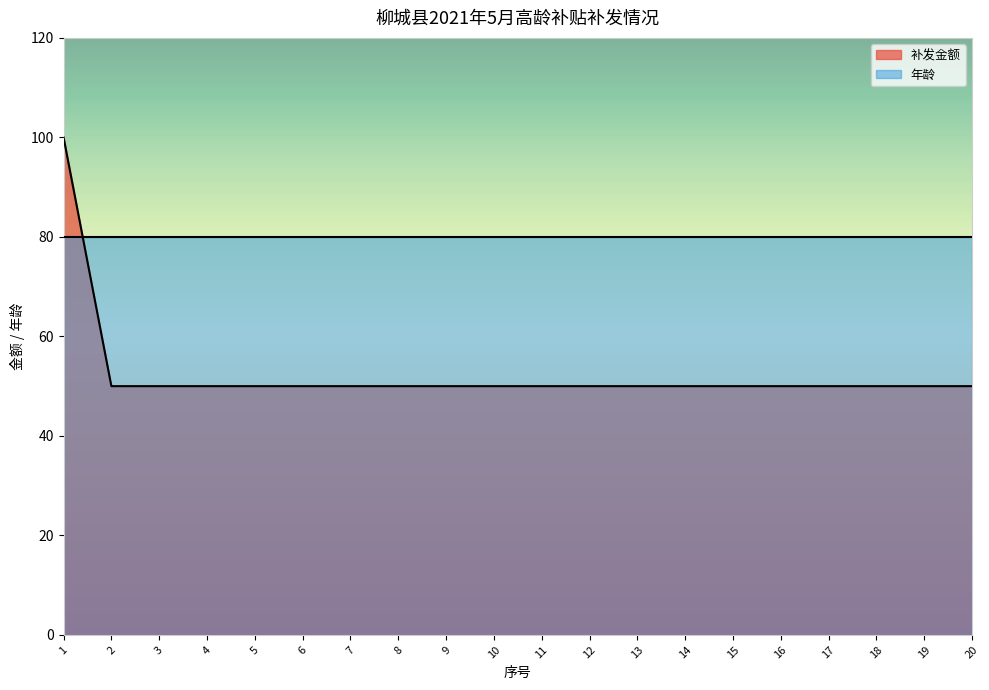

Count the number of data series in this chart.

2